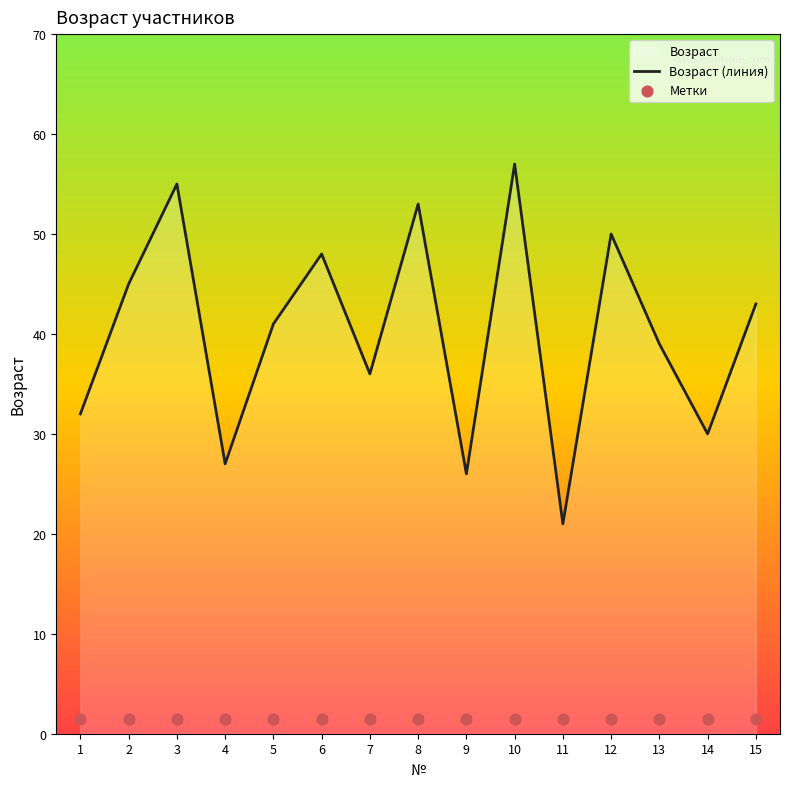

Between 2 and 12, which is larger?

12